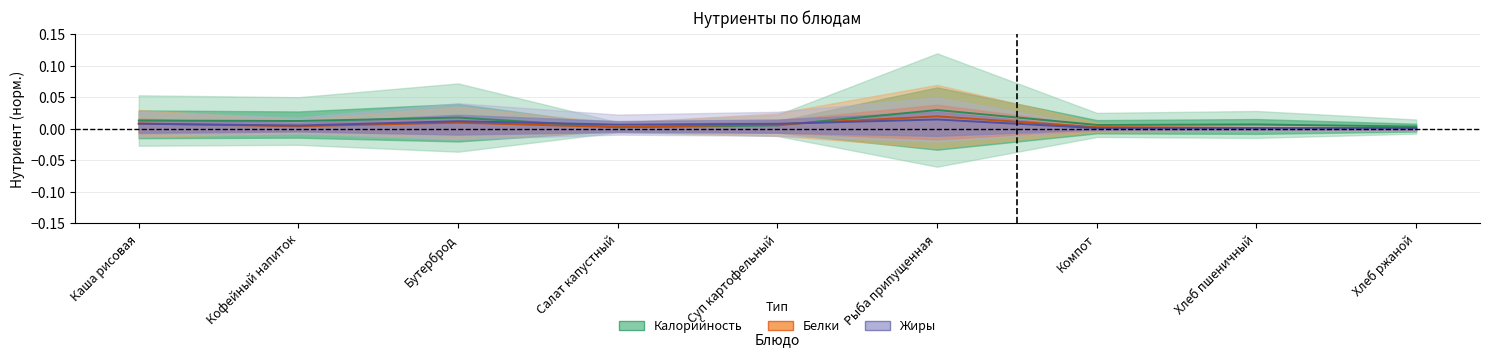

At which category is the sum across all series the highest?

Рыба припущенная